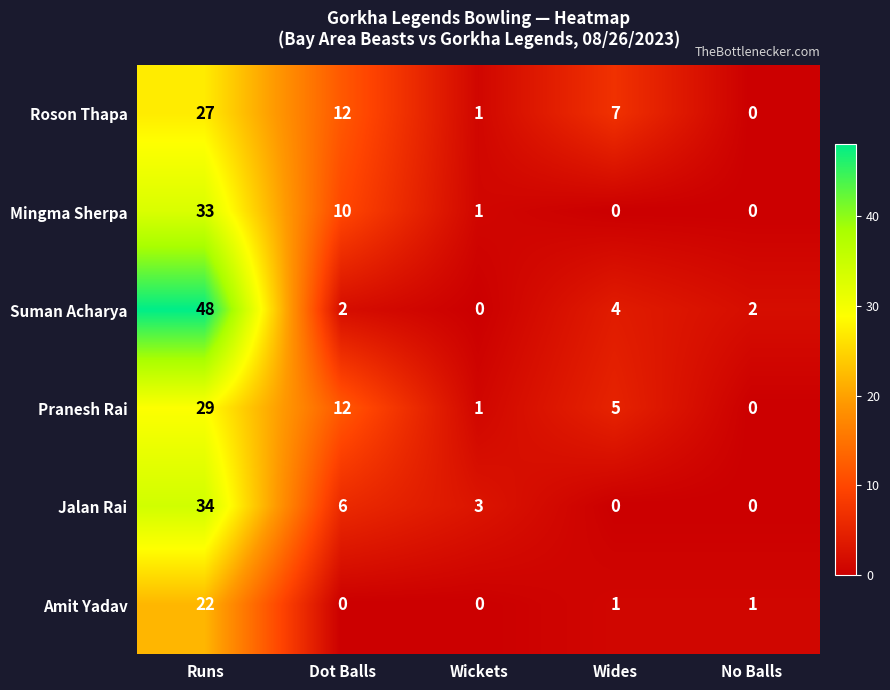

Is it true that Amit Yadav equals 0 at Dot Balls?

True